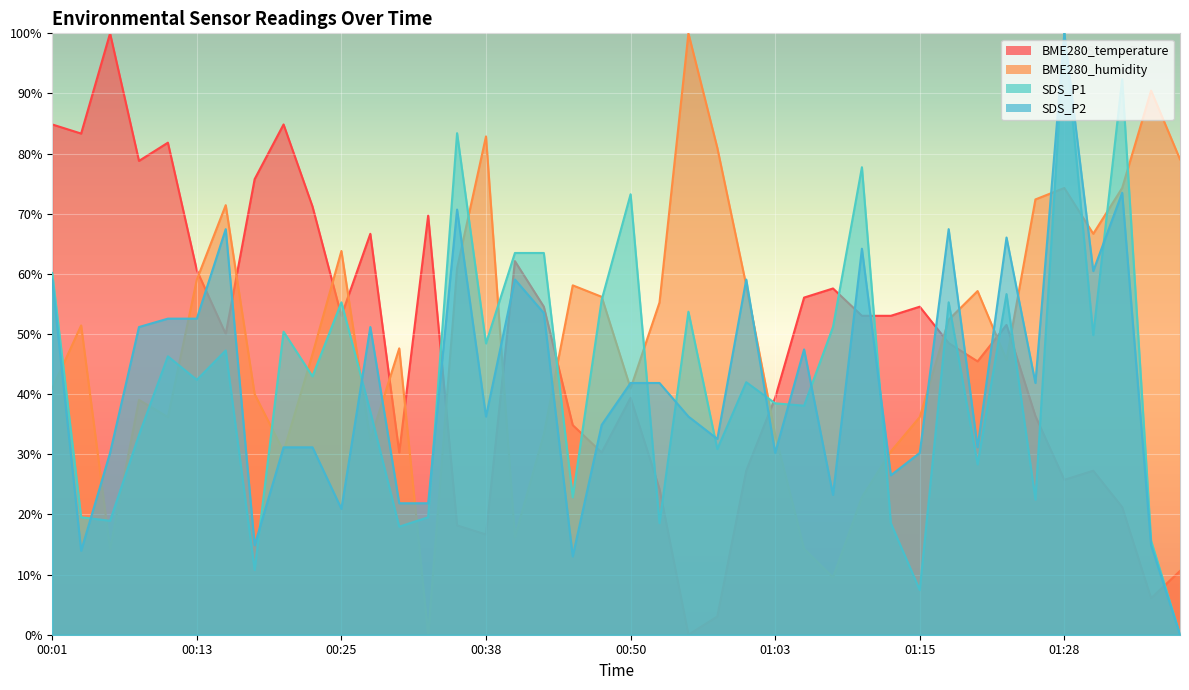

What is the difference between the highest and lowest values at 00:03?

69.4